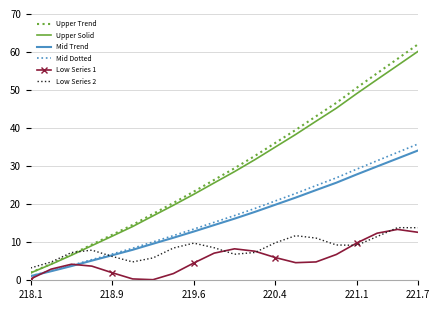

What is the highest value of the Upper Trend series?

62.0